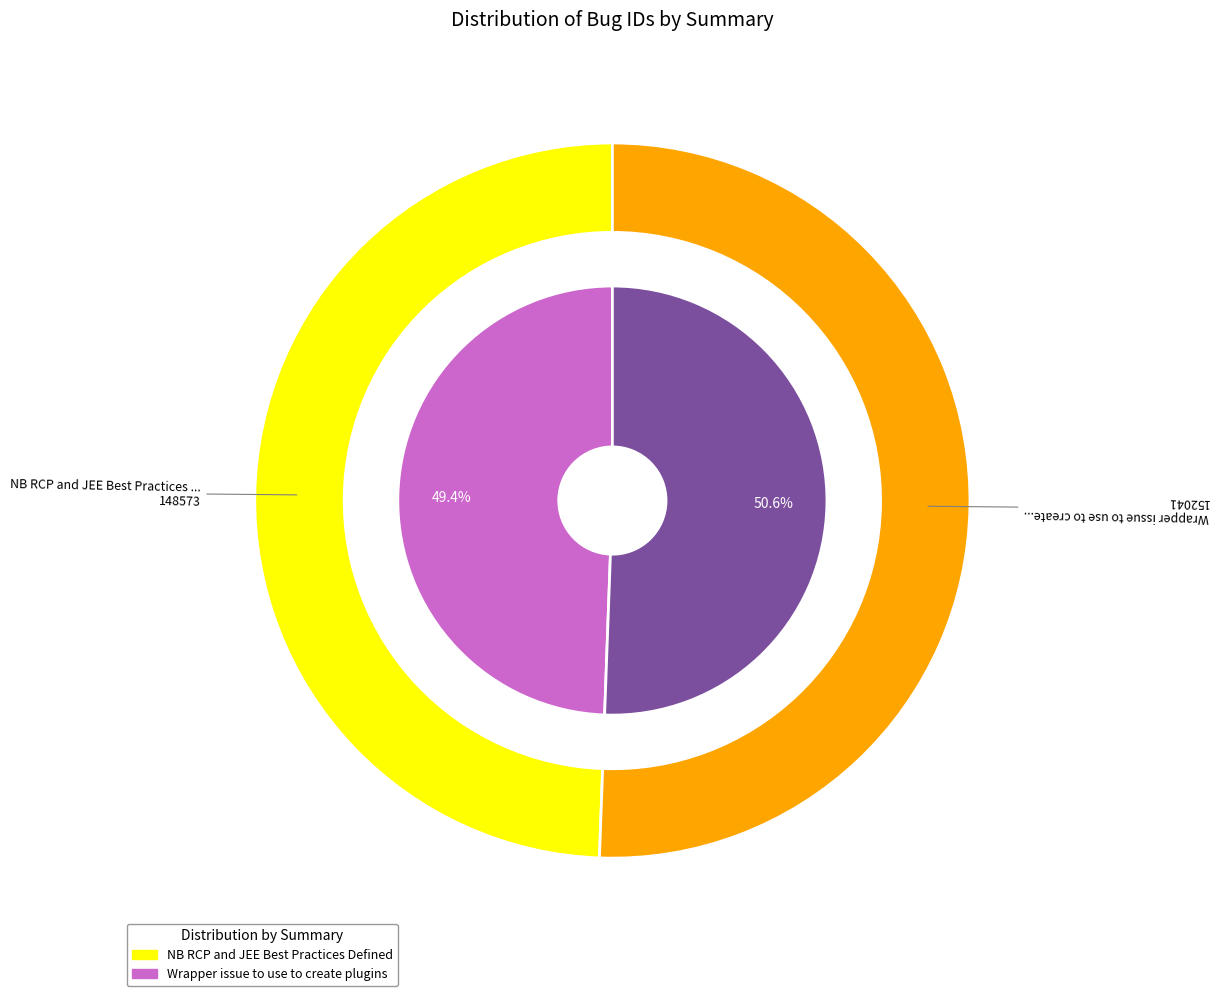

Is NB RCP and JEE Best Practices Defined the majority of the pie?

No